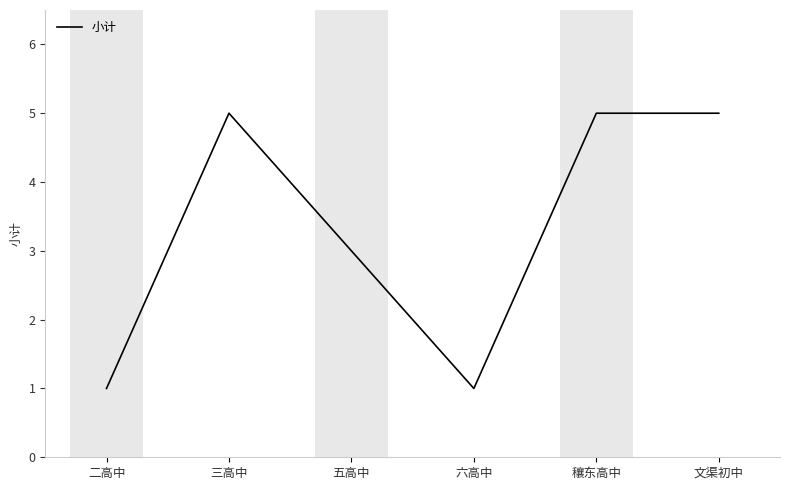

Where is the first local minimum?

六高中